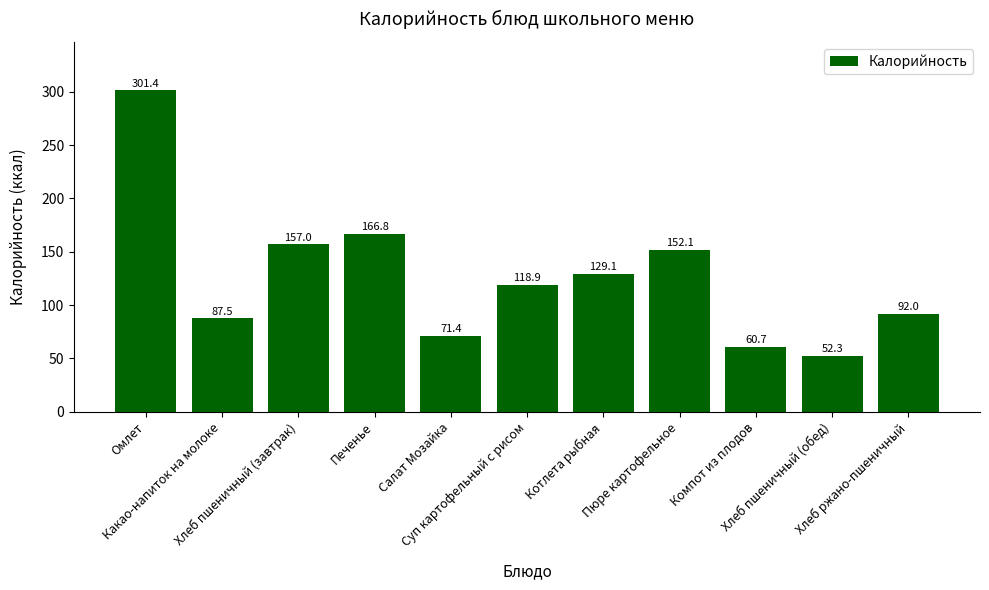

How many values are below 118?

5